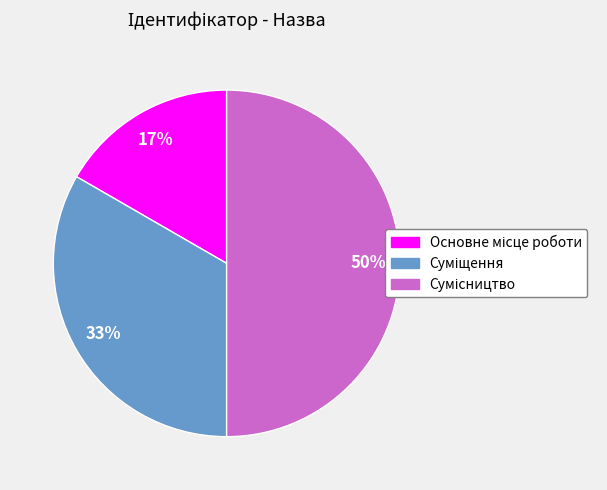

To the nearest percent, what is the difference between the largest and smallest slice percentages?

33%